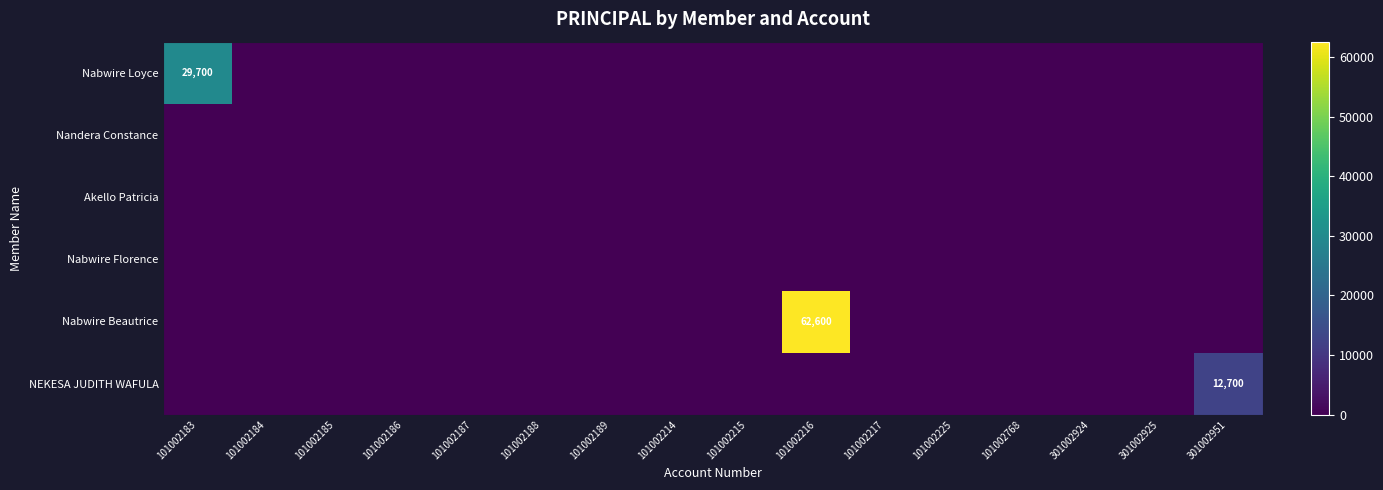

The Nandera Constance series shows 0 at 101002184. True or false?

True